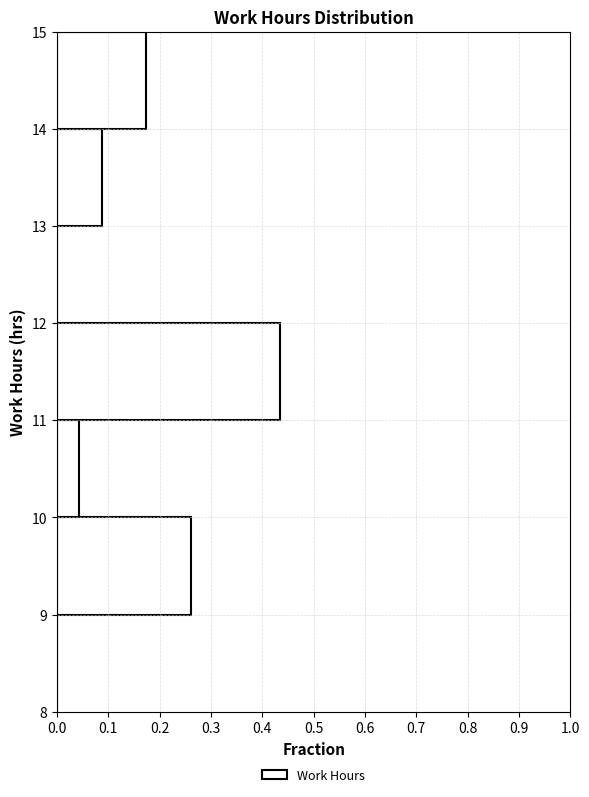

Reading bottom to top, list every bar in this chart as the range it spans on the y-axis followed by its length. The values are not printed on the chart, so give them approximately, as read against the axis.

8 to 9: 0
9 to 10: 0.26
10 to 11: 0.04
11 to 12: 0.43
12 to 13: 0
13 to 14: 0.09
14 to 15: 0.17